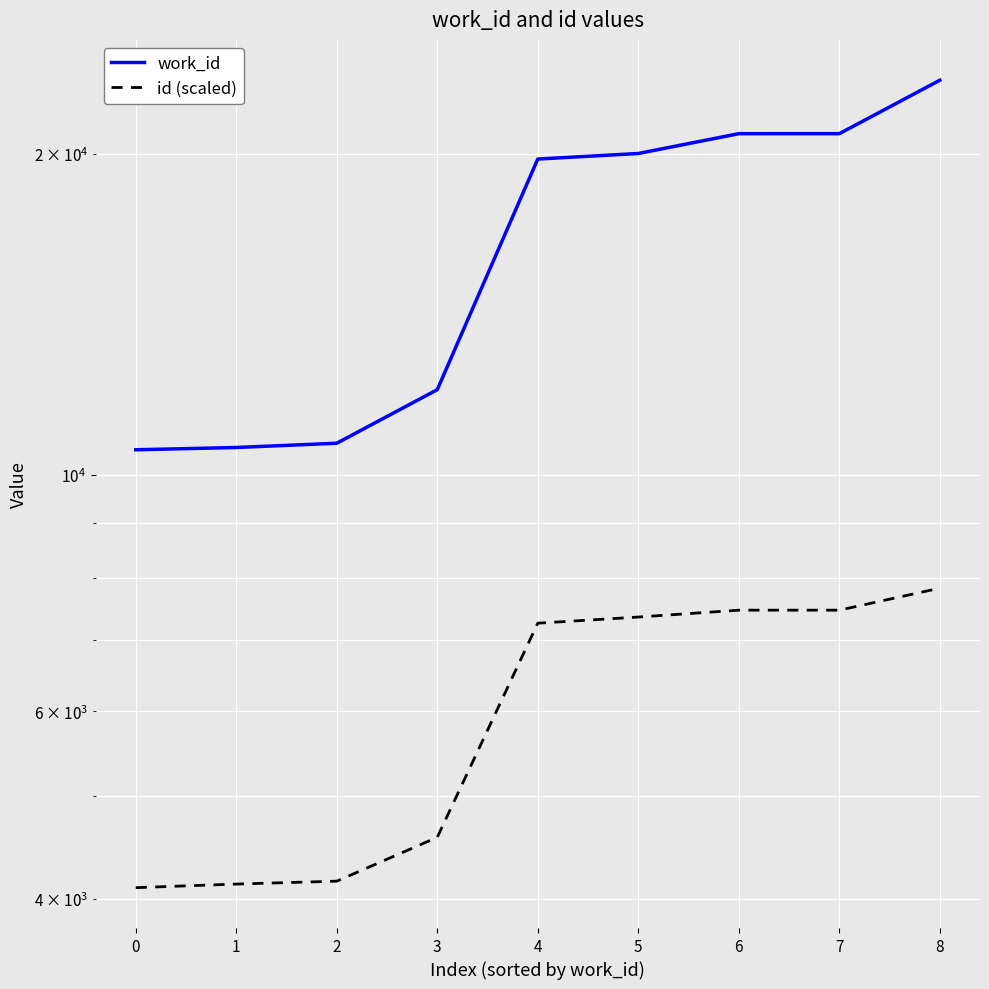

Is this an area chart (filled region under the line)?

No